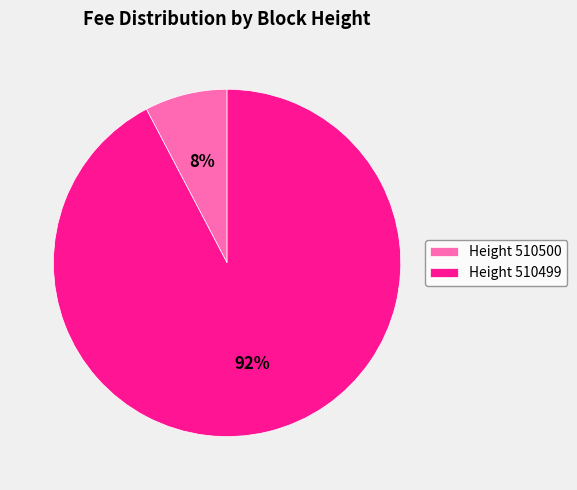

How many segments does this pie chart have?

2